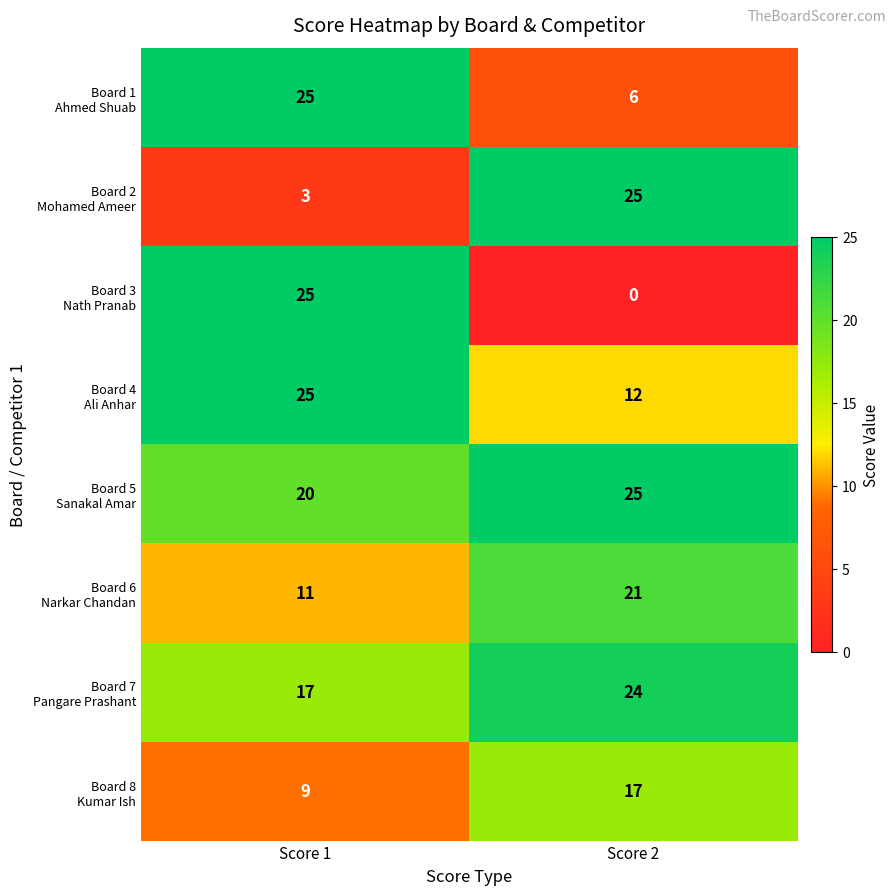

At which category does the chart reach its minimum across all series?

Score 2